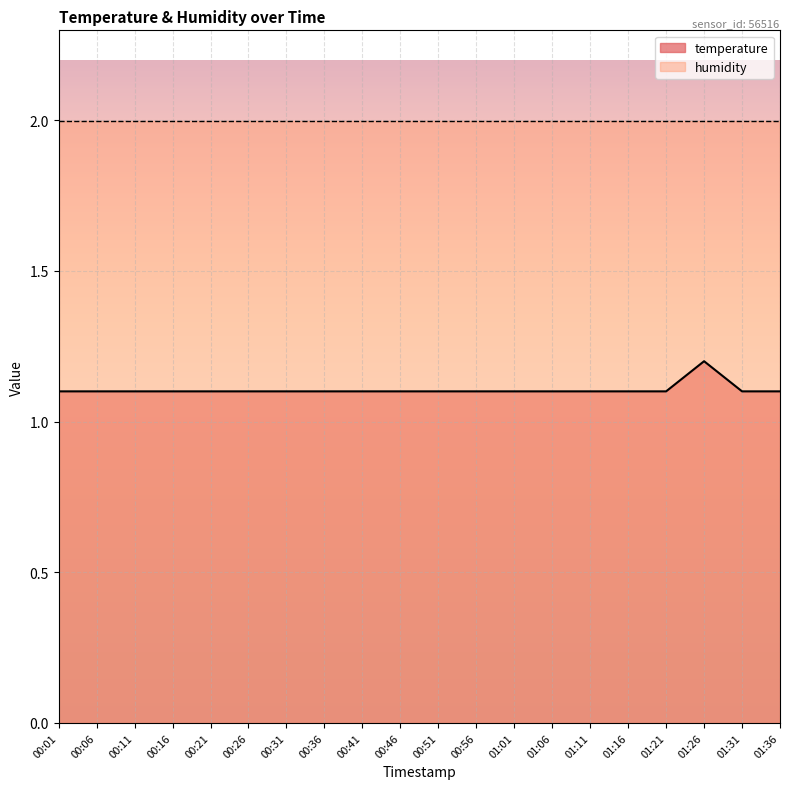

Where is the data nearest to the value 1?

00:01